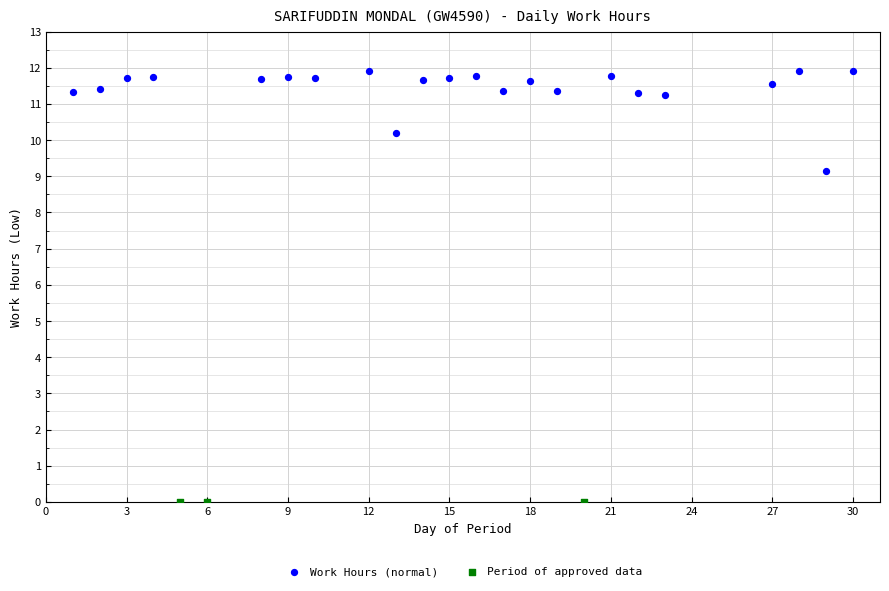

Which series contains the highest Y value?

Work Hours (normal)